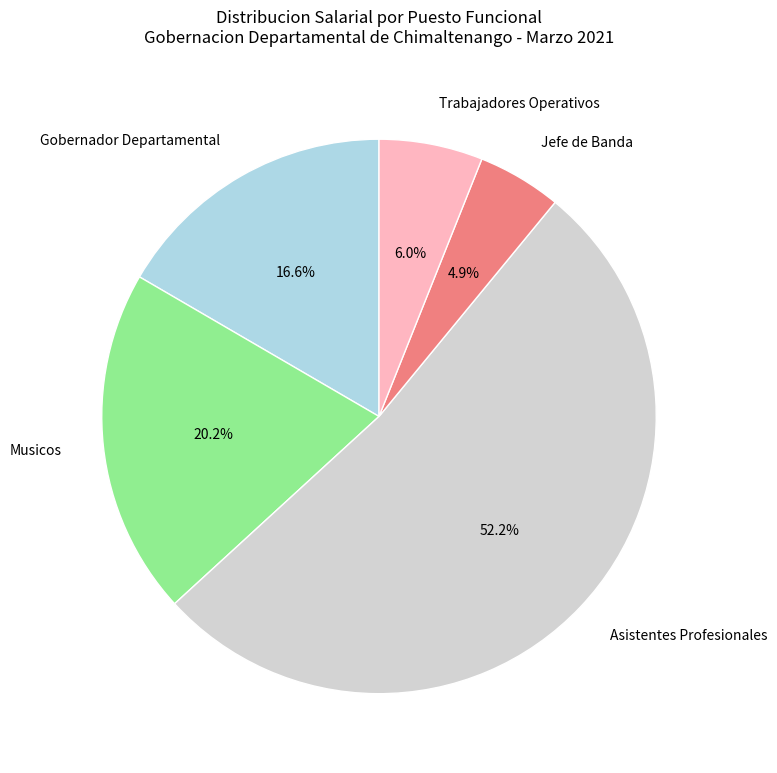

How many slices are in this pie chart?

5